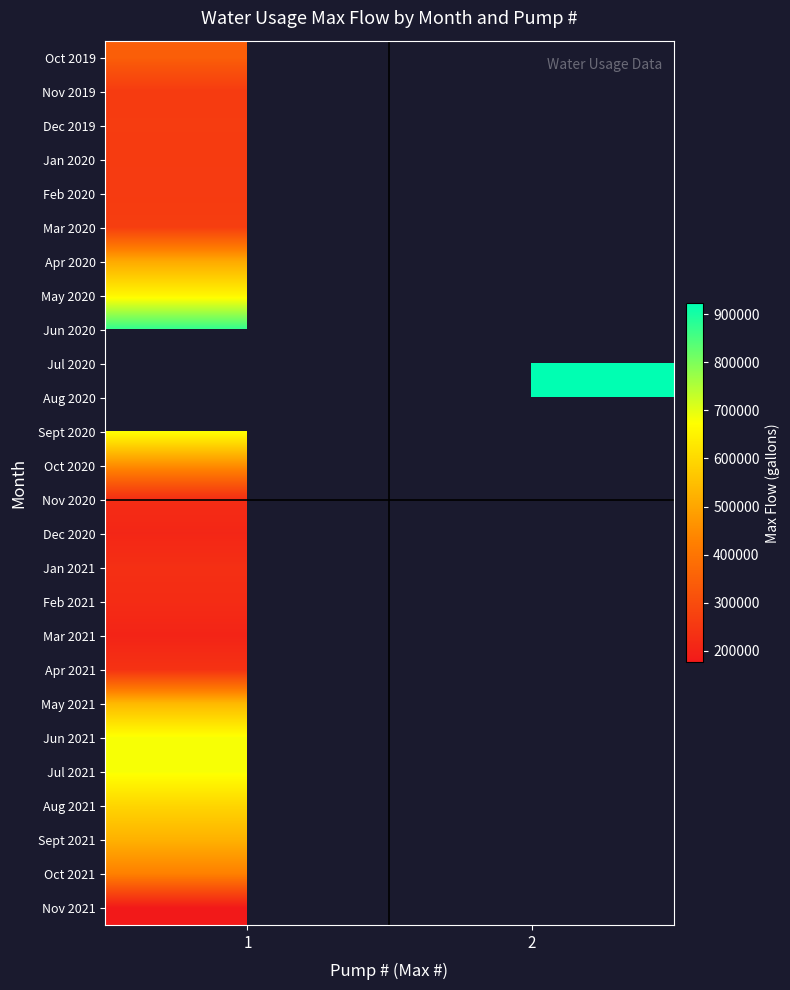

What is the greatest value displayed?

923040.0